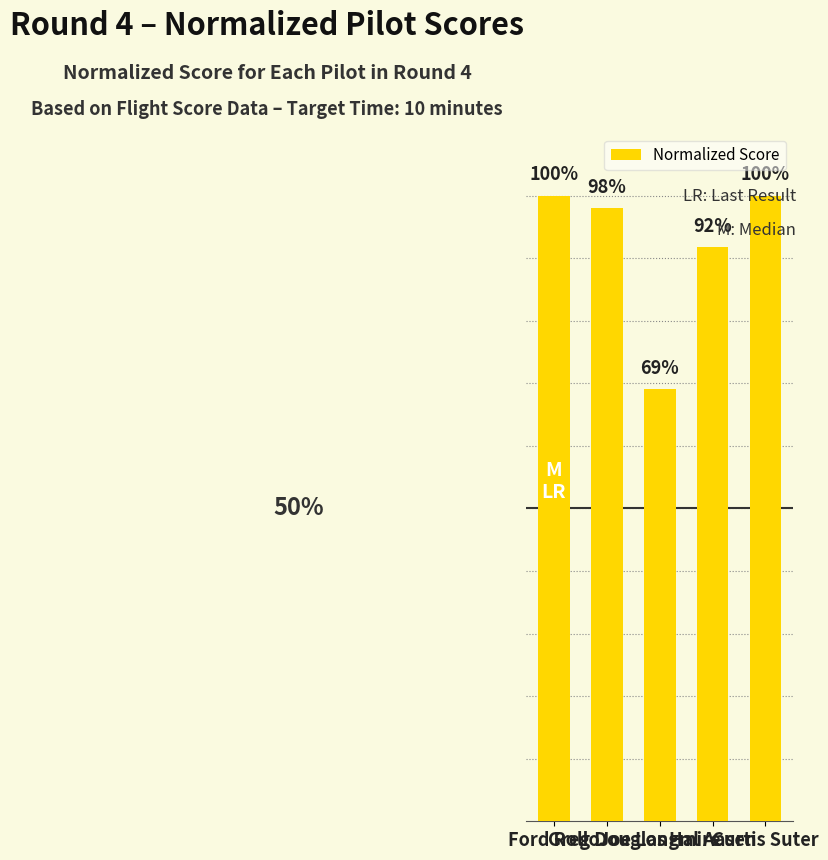

True or false: the data shows 917.5 at Hal Aasen.

True